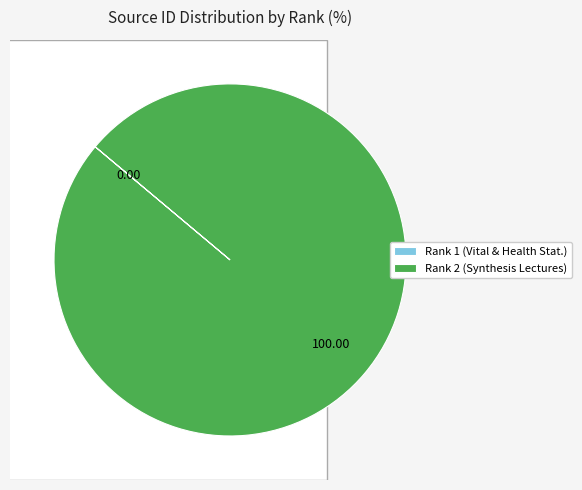

Is there any slice that represents more than half of the pie?

Yes